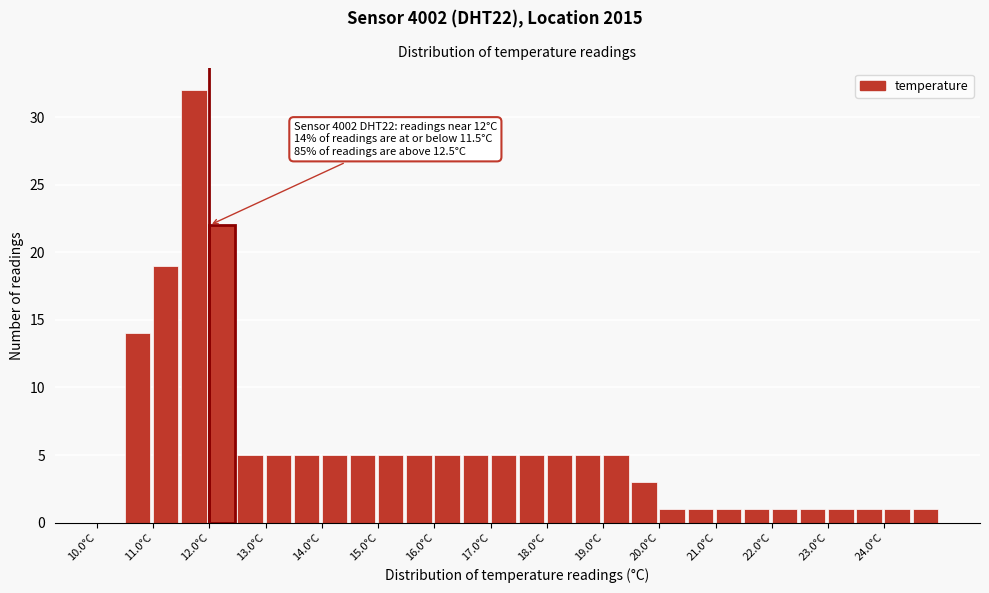

Over which range of the x-axis is the bar tallest?

11.5 to 12.0